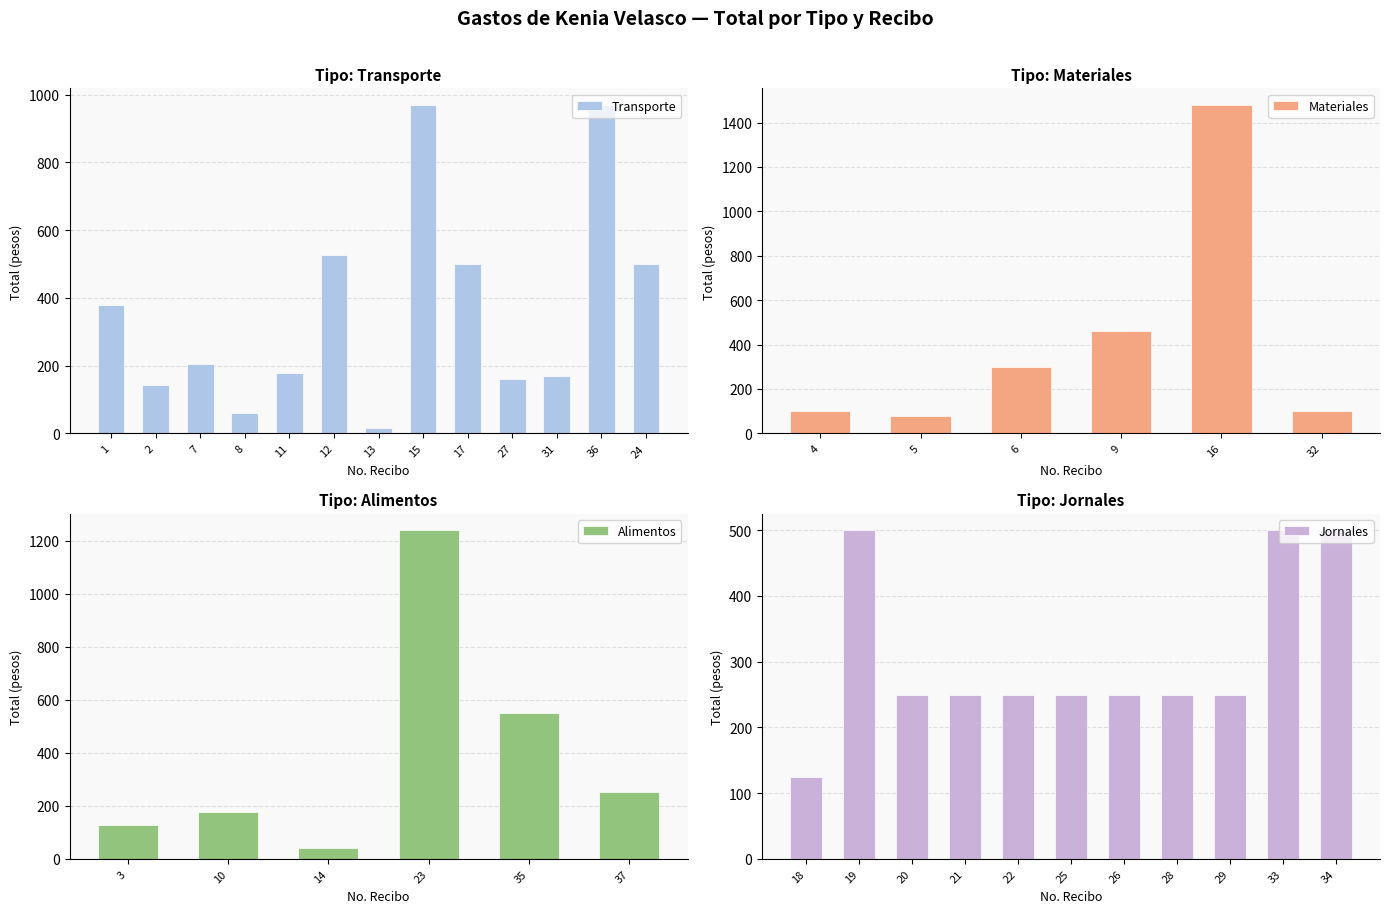

What are all the series names shown in the legend?

Transporte, Materiales, Alimentos, Jornales